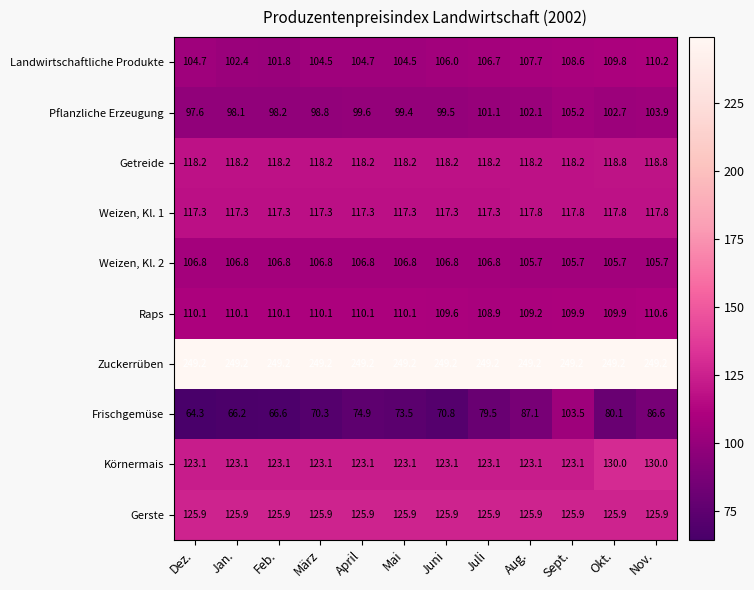

True or false: Pflanzliche Erzeugung has a value of 46.4 at Juli.

False